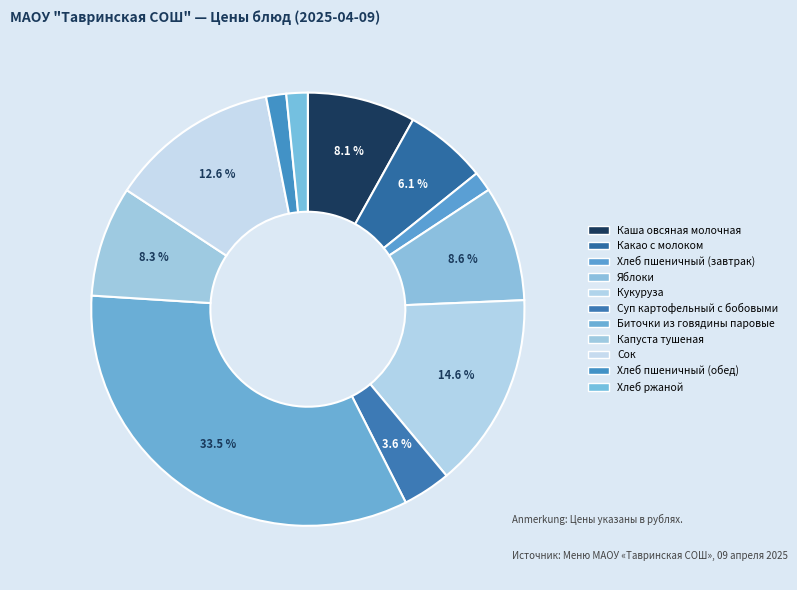

Is there any slice that represents more than half of the pie?

No